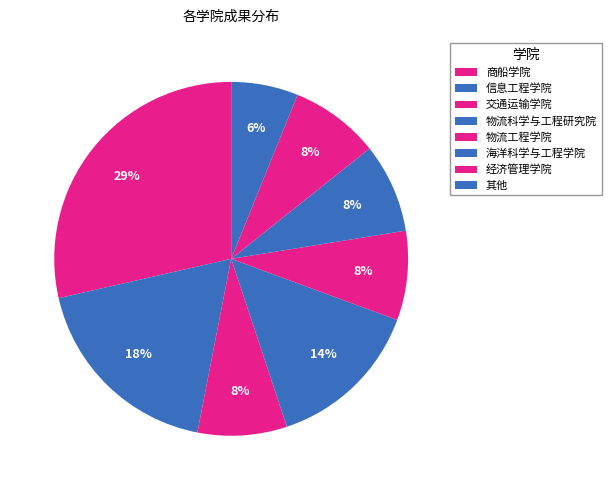

To the nearest percent, what is the difference between the 交通运输学院 and 物流科学与工程研究院 slice percentages?

6%